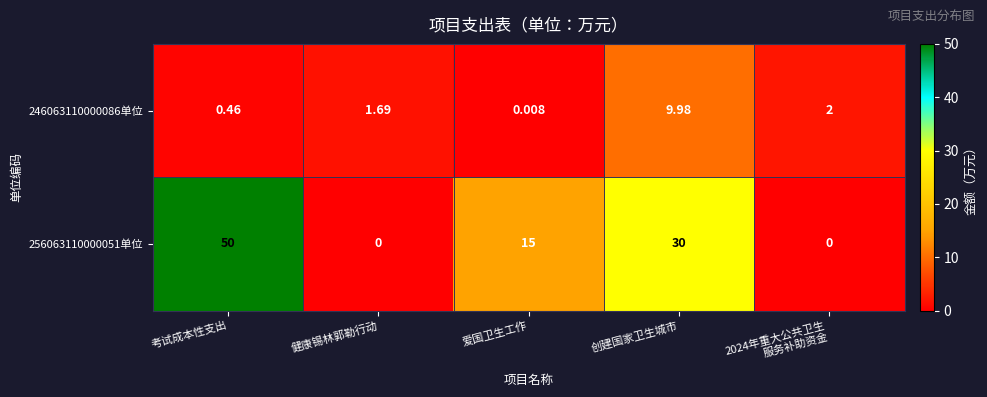

Count the number of data series in this chart.

2